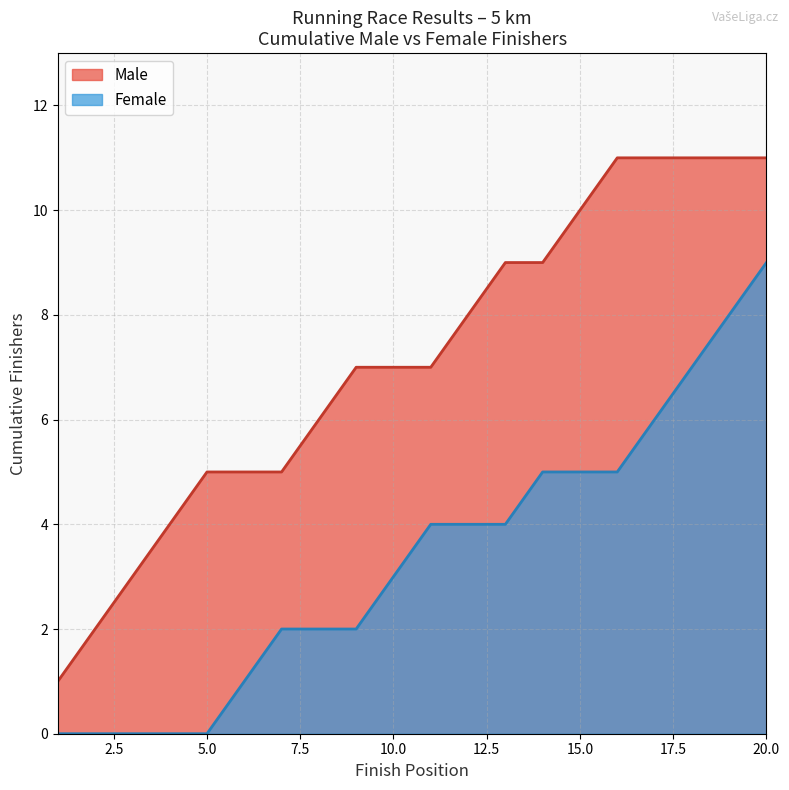

What is the difference between the maximum and minimum values in the Female series?

9